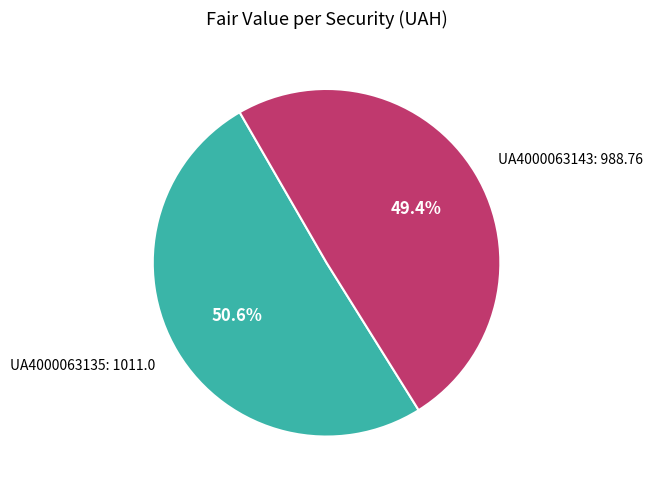

Count the number of slices in the pie.

2